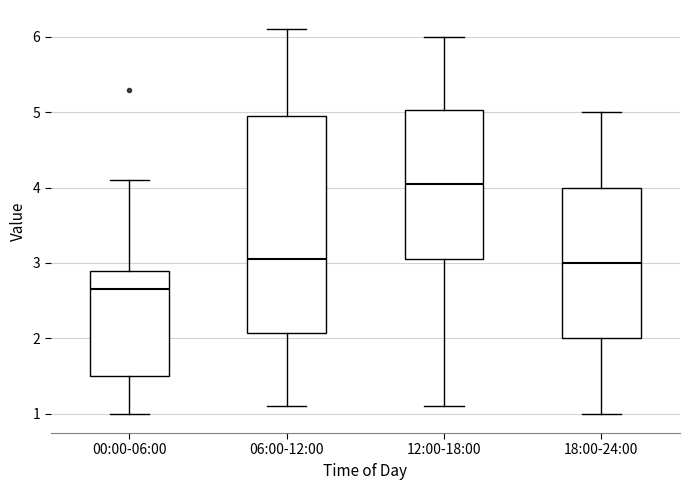

Reading left to right, transcribe this box plot: for each box, give where its median line is, the range the box spans, and where its two whiskers end, as read against the y-axis. The values are not printed on the chart, so give them approximately, as read against the axis.

00:00-06:00: median 2.7, box 1.5 to 2.9, whiskers 1.0 to 4.1
06:00-12:00: median 3.1, box 2.1 to 5.0, whiskers 1.1 to 6.1
12:00-18:00: median 4.1, box 3.1 to 5.0, whiskers 1.1 to 6.0
18:00-24:00: median 3.0, box 2.0 to 4.0, whiskers 1.0 to 5.0